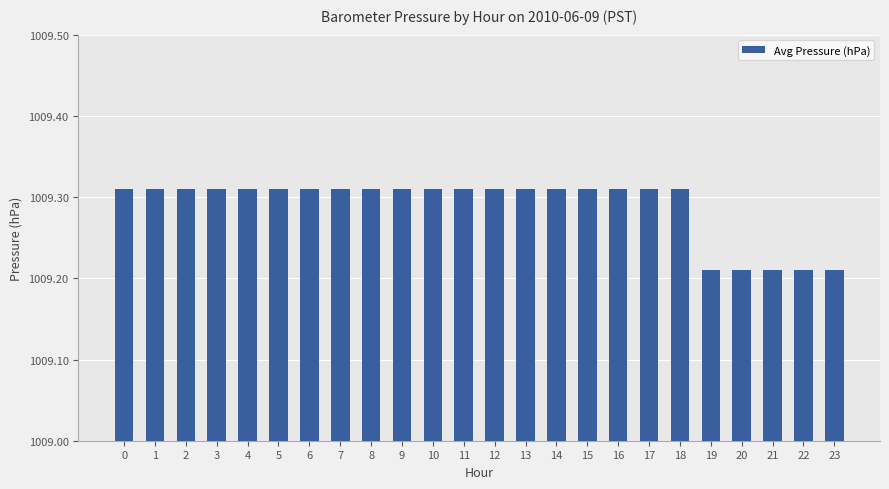

What is the sum of all values?

24222.9